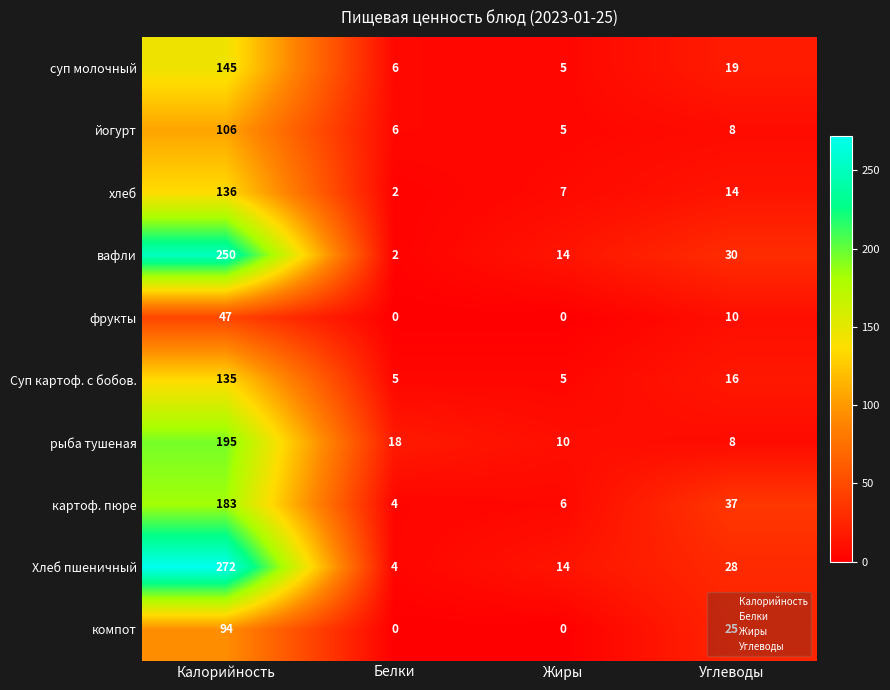

What is the minimum value for картоф. пюре?

4